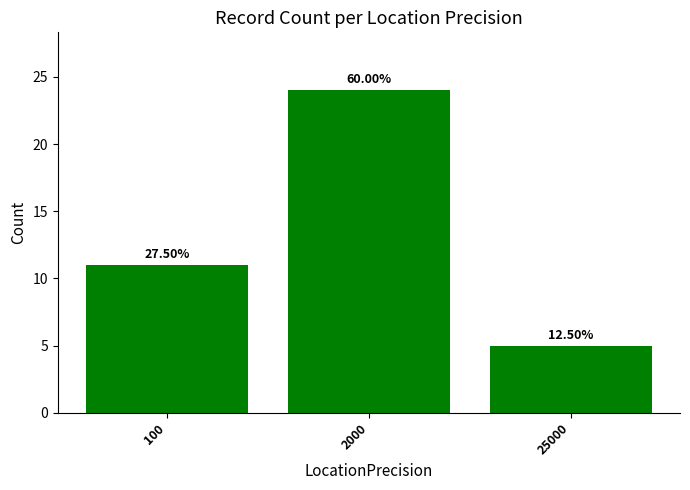

Reading left to right, extract all data points from this chart.

100=11	2000=24	25000=5